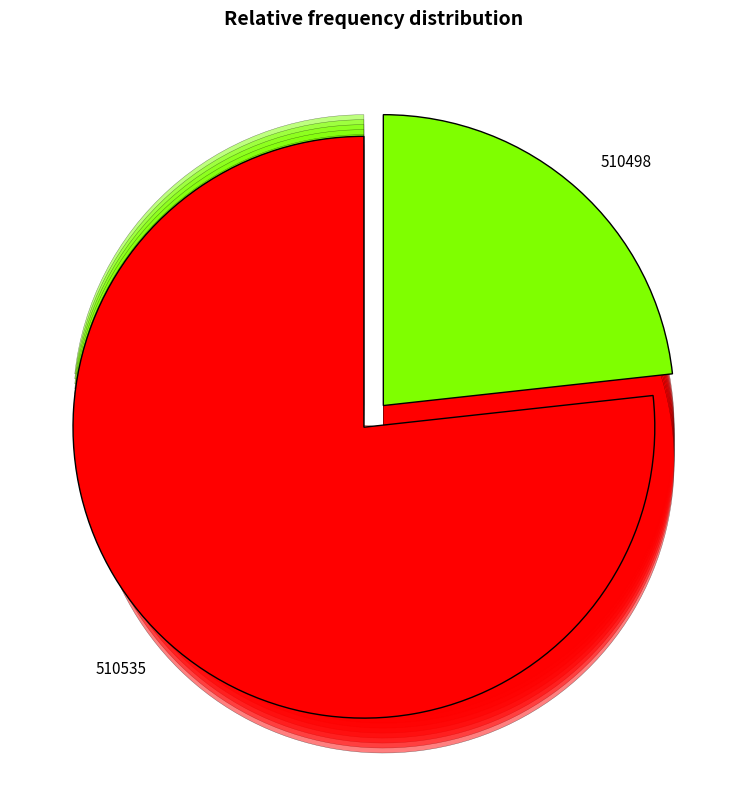

How many segments does this pie chart have?

2